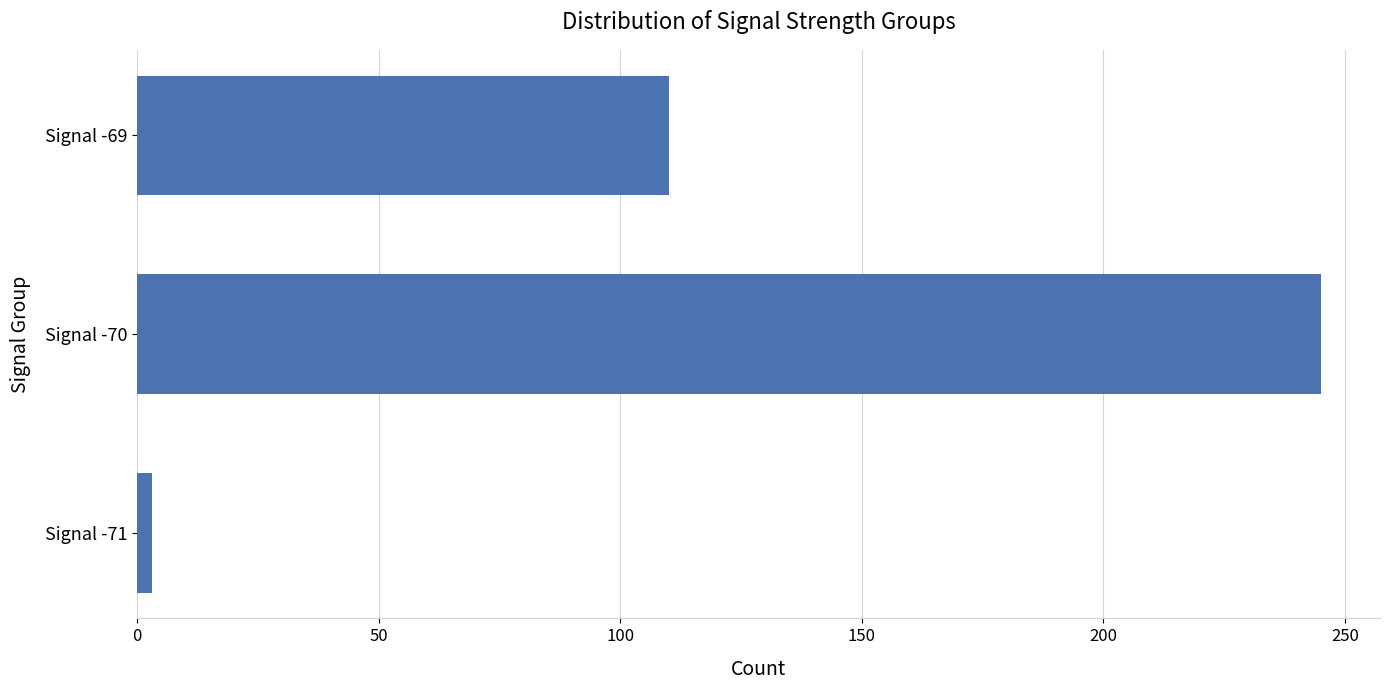

What is the sum of all values?

358